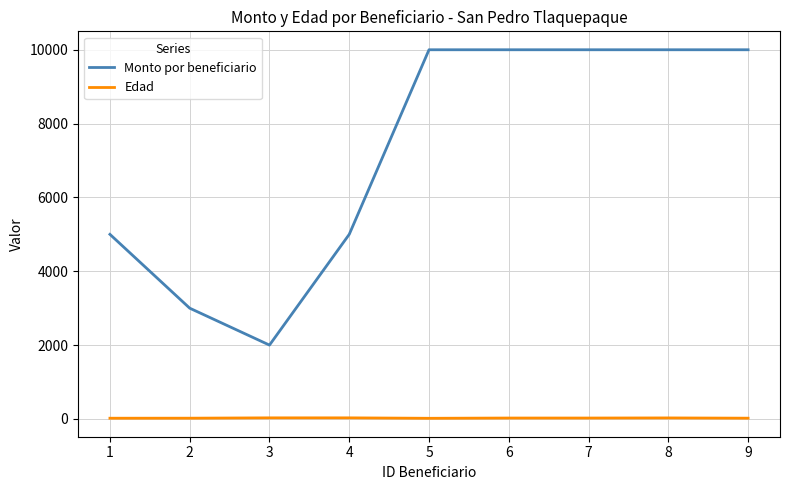

True or false: Edad and Monto por beneficiario cross at least once.

False